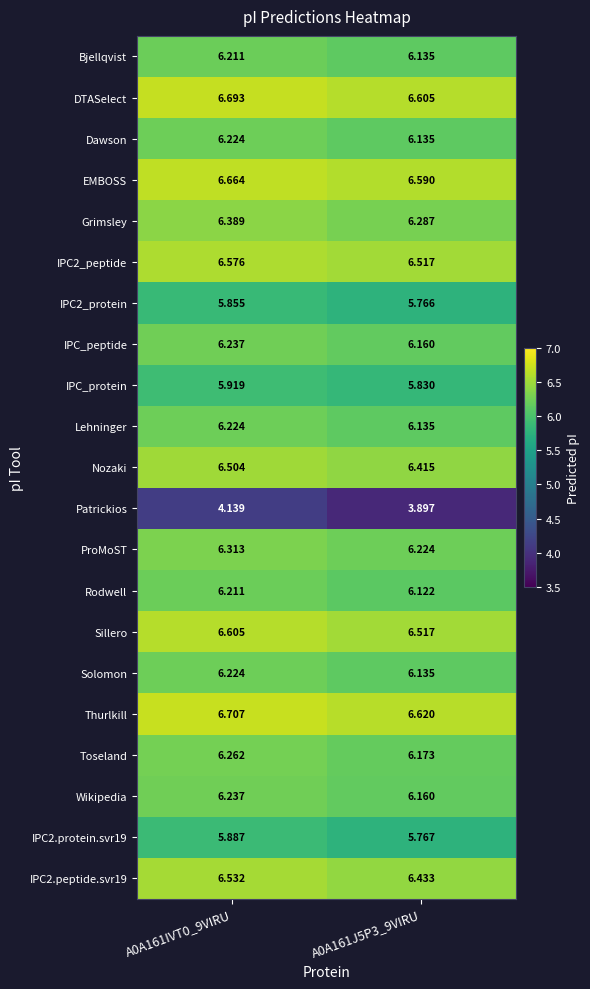

What is the spread (max minus min) of values at A0A161IVT0_9VIRU?

2.6